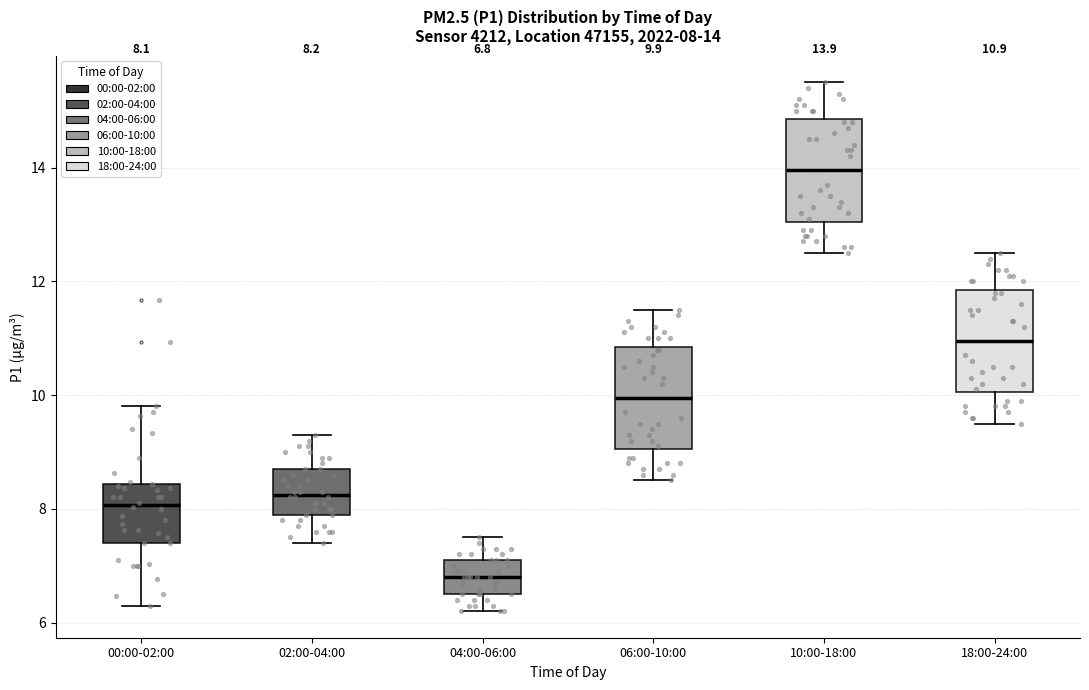

Which box has the lowest median line?

04:00-06:00